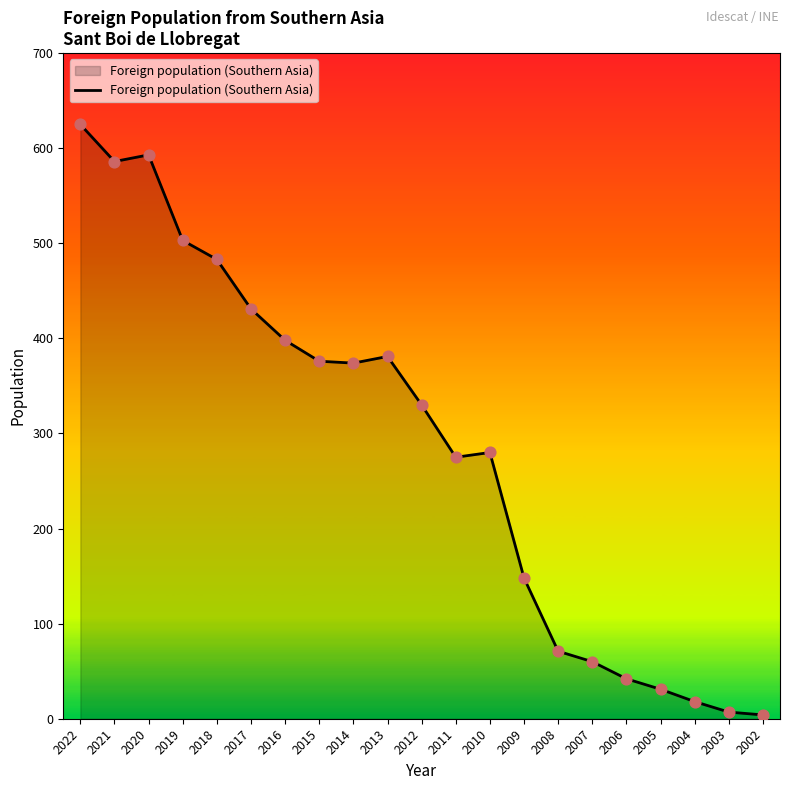

Which has a higher value, 2002 or 2019?

2019